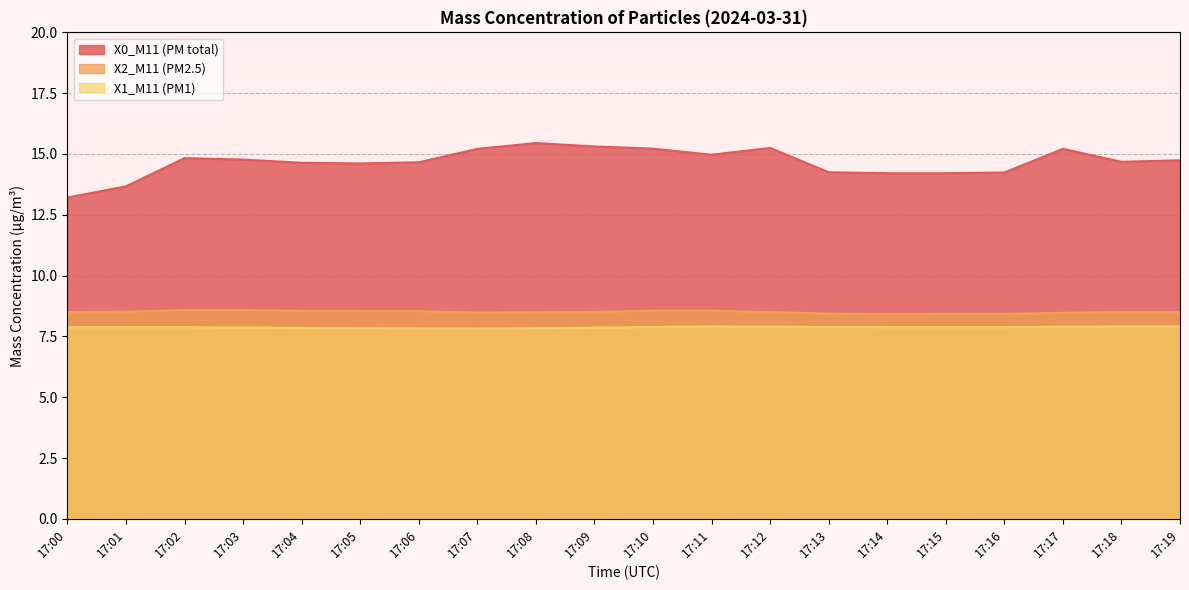

List the series in order of their peak value, highest first.

X0_M11 (PM total), X2_M11 (PM2.5), X1_M11 (PM1)